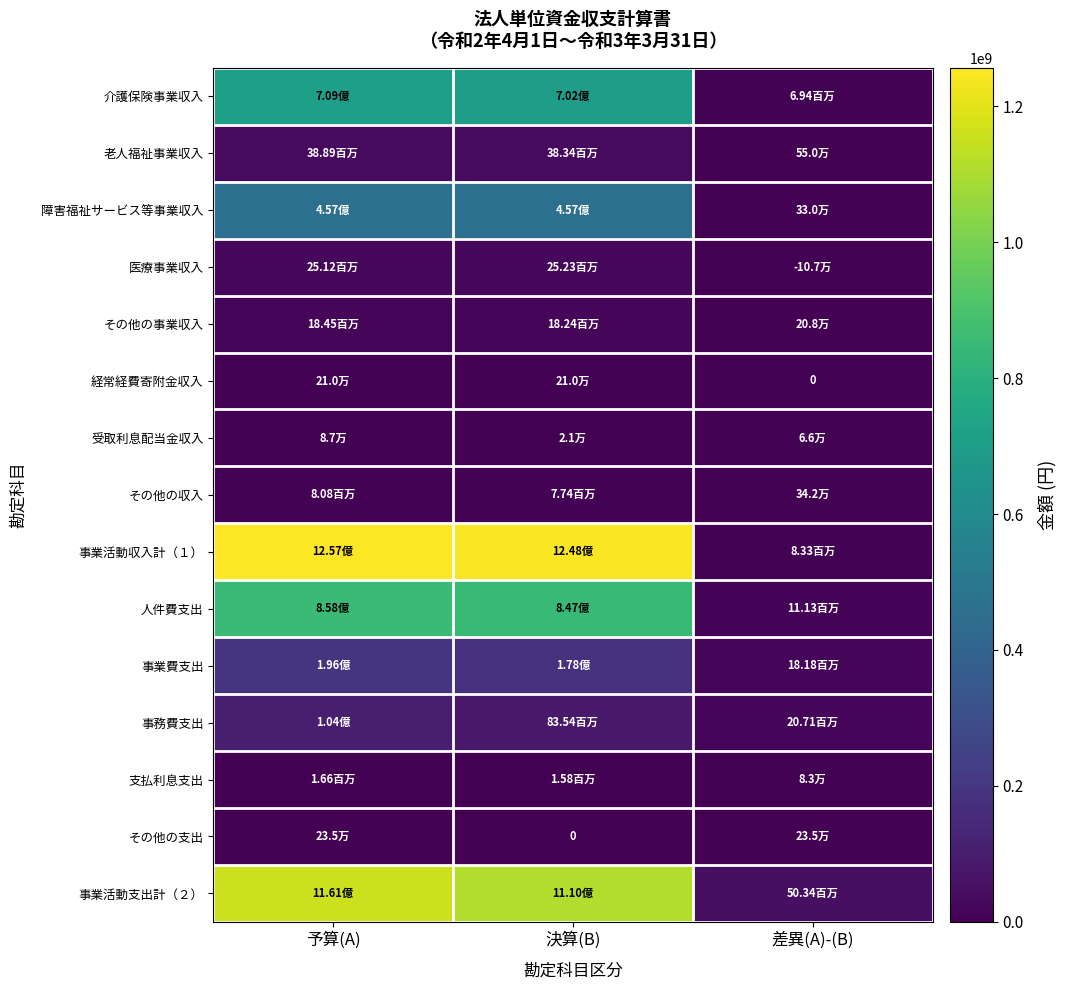

What is the maximum value shown in the chart?

1256557200